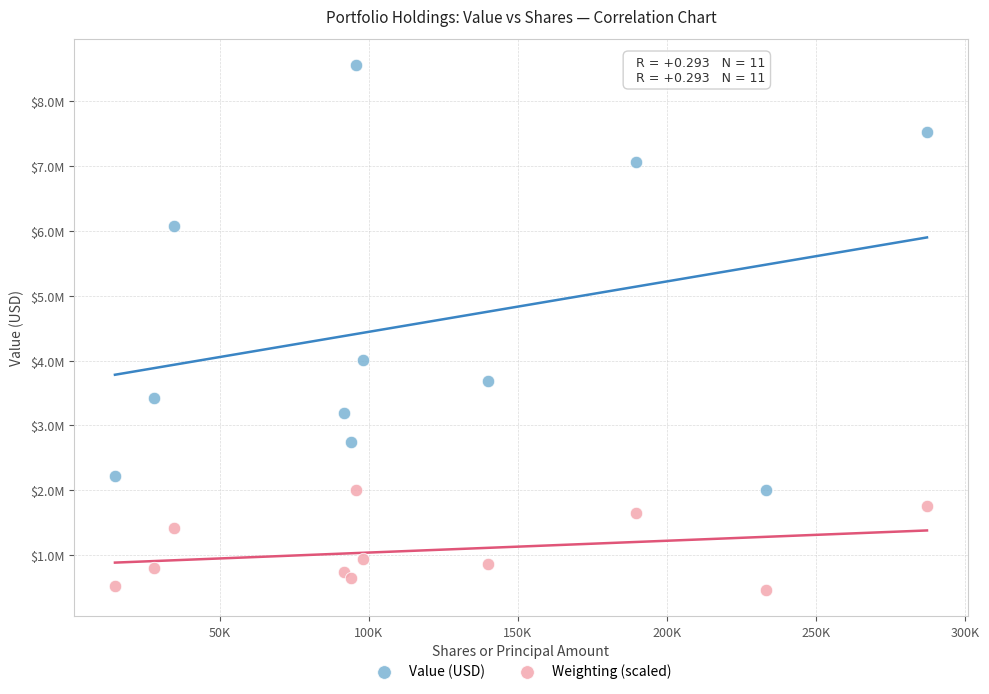

What are all the series names shown in the legend?

Value (USD), Weighting (scaled)